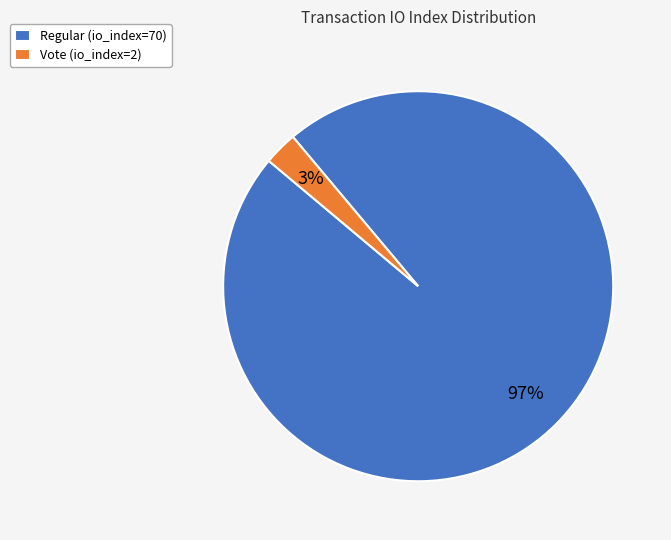

To the nearest percent, what percentage of the pie is Vote (io_index=2)?

3%